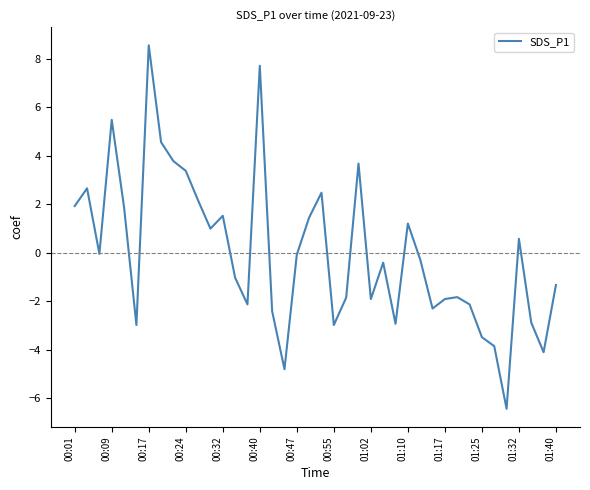

What is the greatest value displayed?

8.5